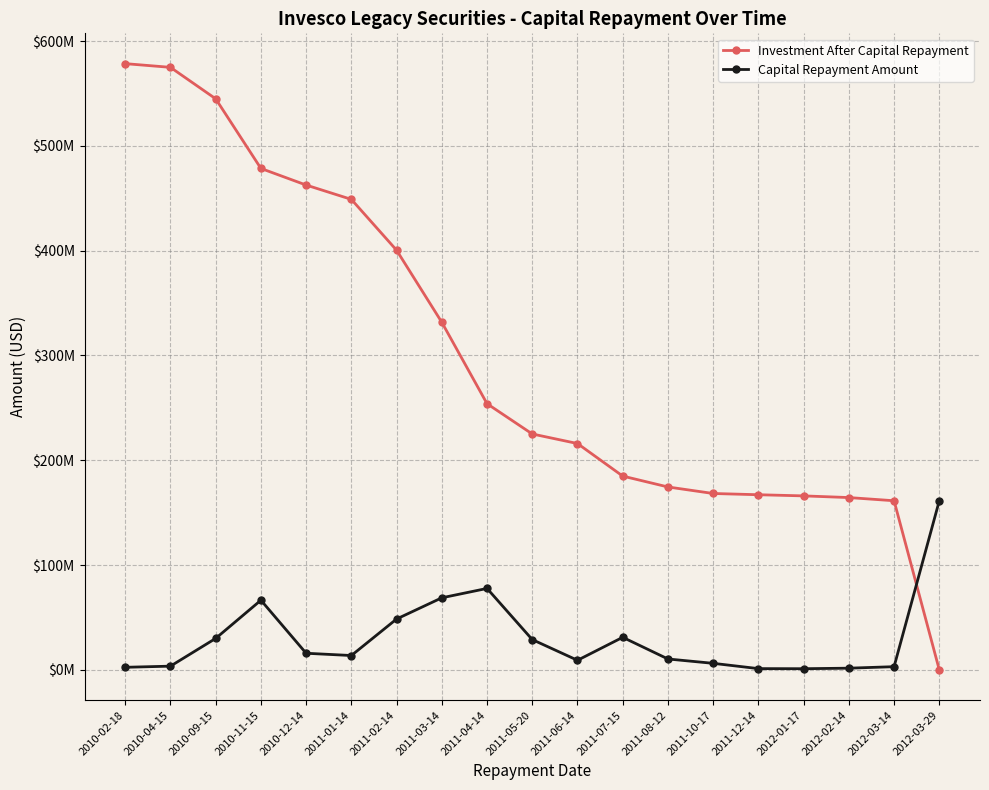

What are all the series names shown in the legend?

Investment After Capital Repayment, Capital Repayment Amount